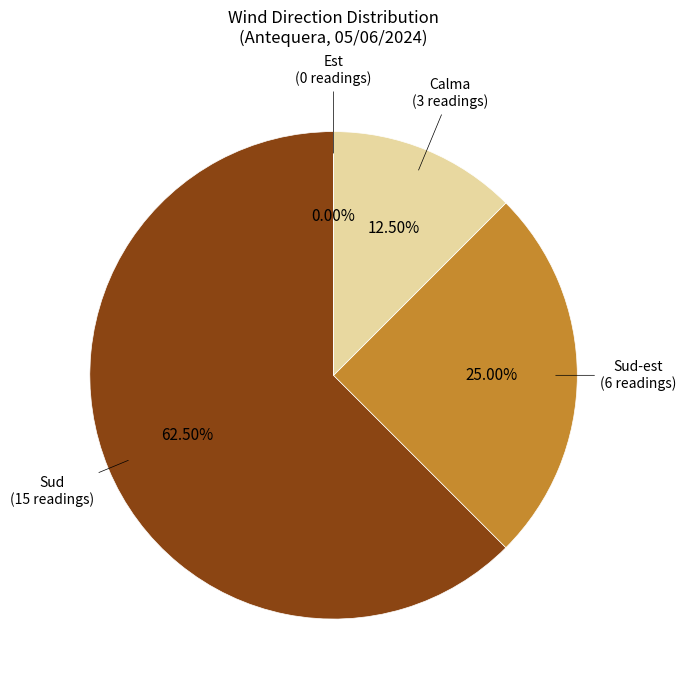

Does Est account for over 50% of the chart?

No